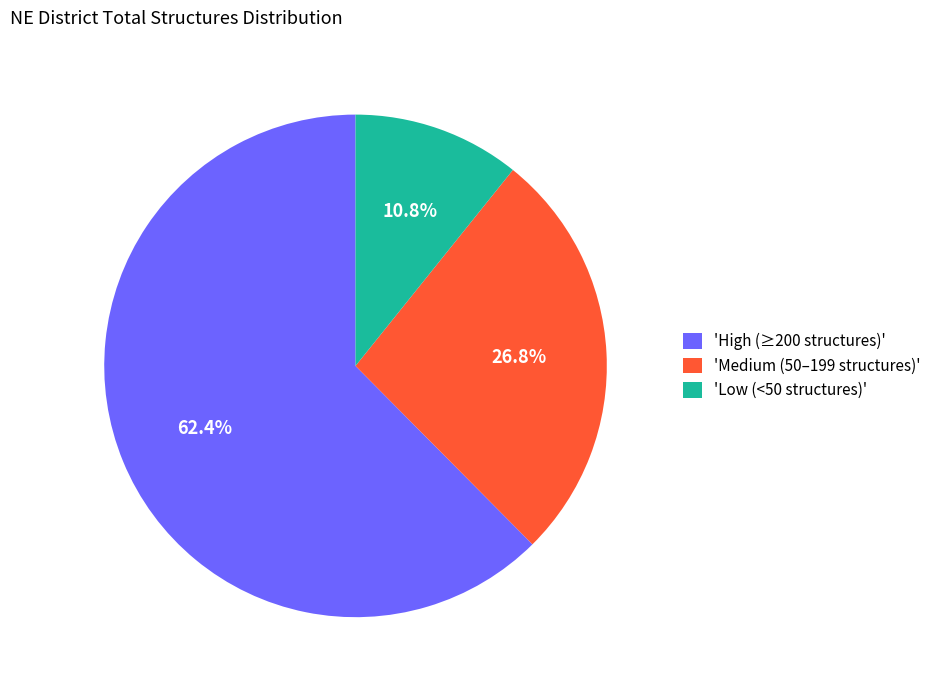

Rank the categories by value from lowest to highest.

'Low (<50 structures)', 'Medium (50–199 structures)', 'High (≥200 structures)'